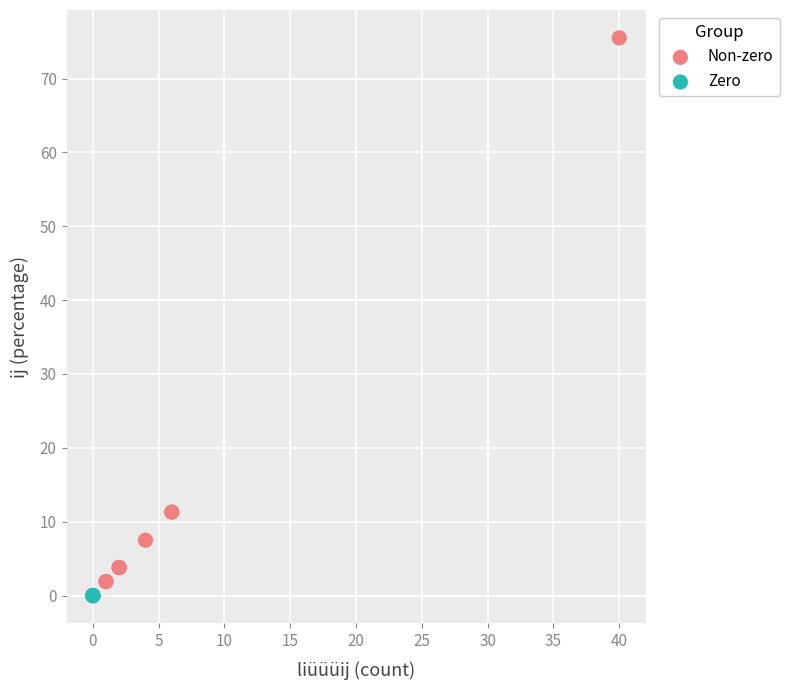

Which series reaches the maximum Y coordinate?

Non-zero